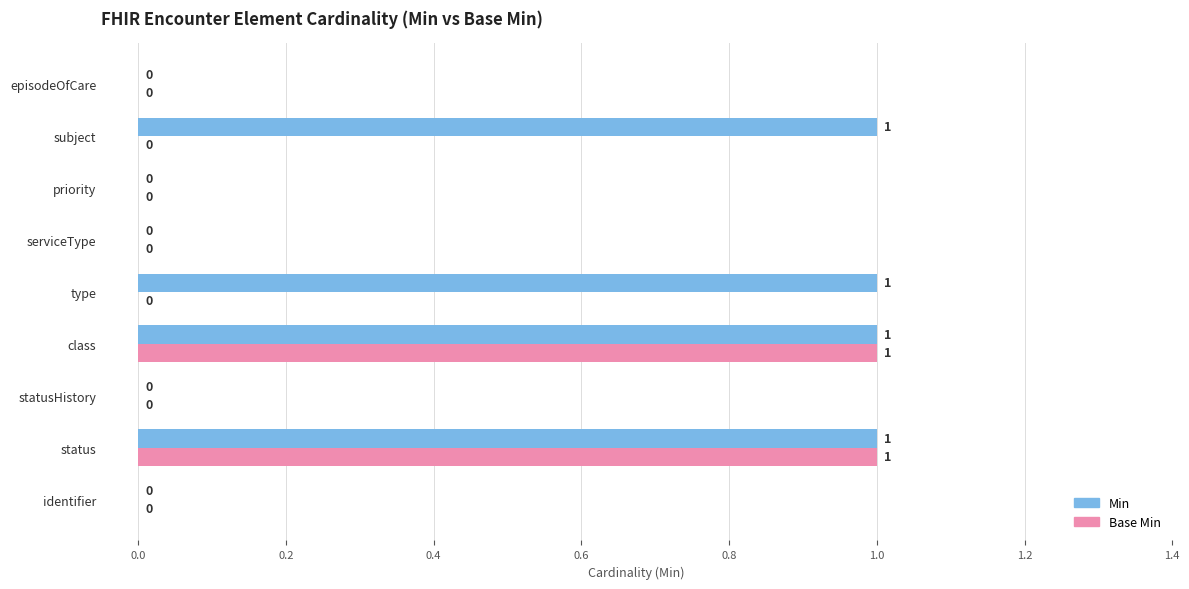

What is the sum of all Min values?

4